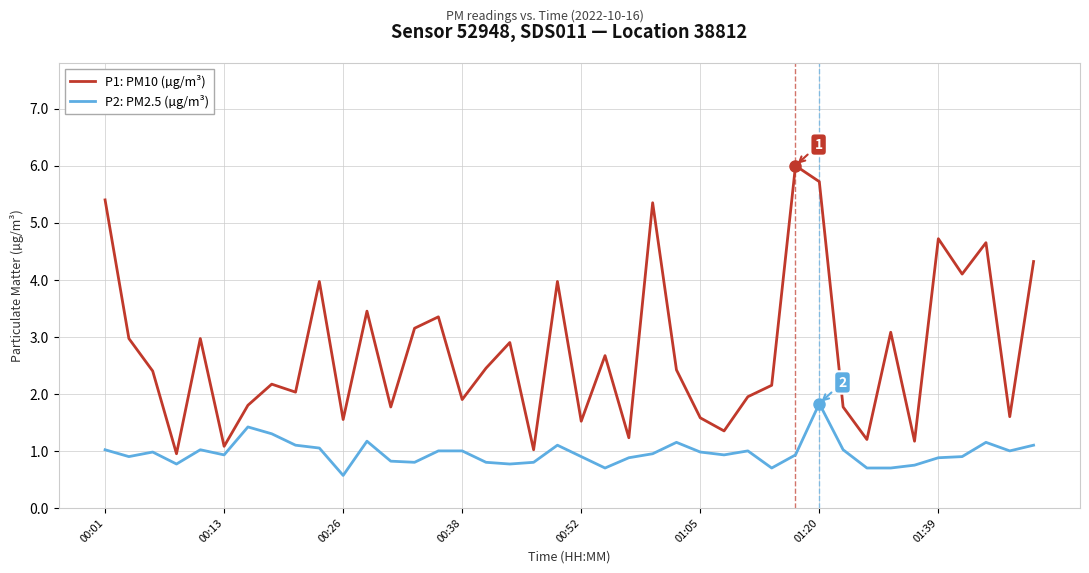

At how many categories does at least one series exceed 5?

4